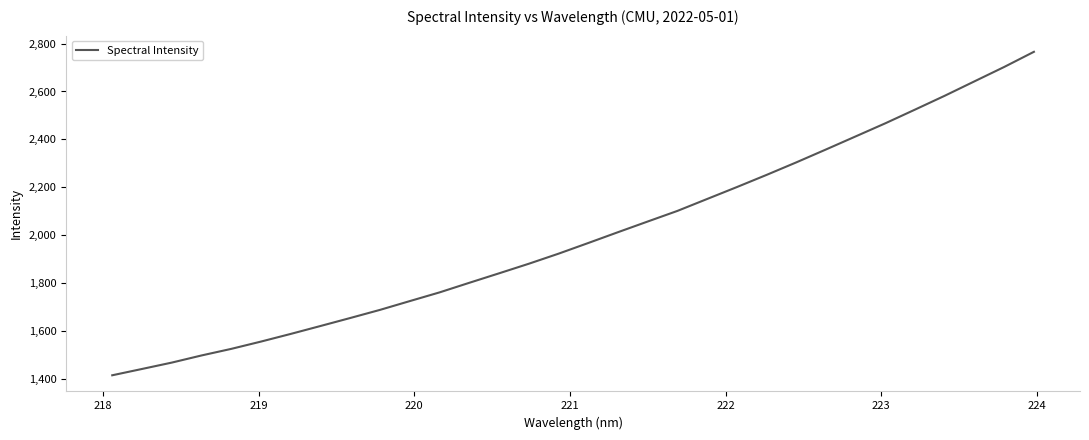

Reading right to left, transcribe all the data shown in this chart.

2765.6	2702.4	2642.4	2582.3	2524.5	2467.2	2412.4	2357.8	2303.8	2251.5	2200.7	2151.0	2101.1	2056.8	2012.2	1967.0	1922.5	1880.4	1840.4	1800.9	1760.8	1724.5	1687.8	1653.9	1620.5	1587.4	1555.4	1524.9	1497.4	1467.5	1440.9	1414.6